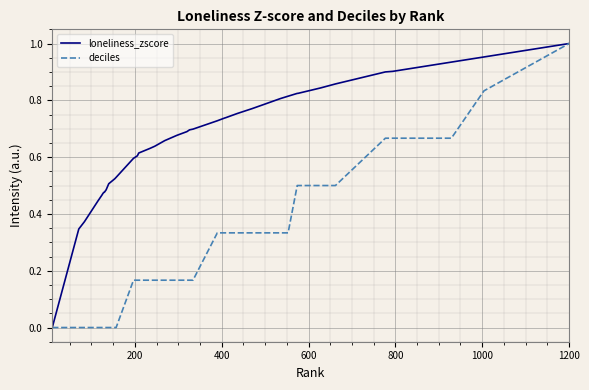

What are all the series names shown in the legend?

loneliness_zscore, deciles